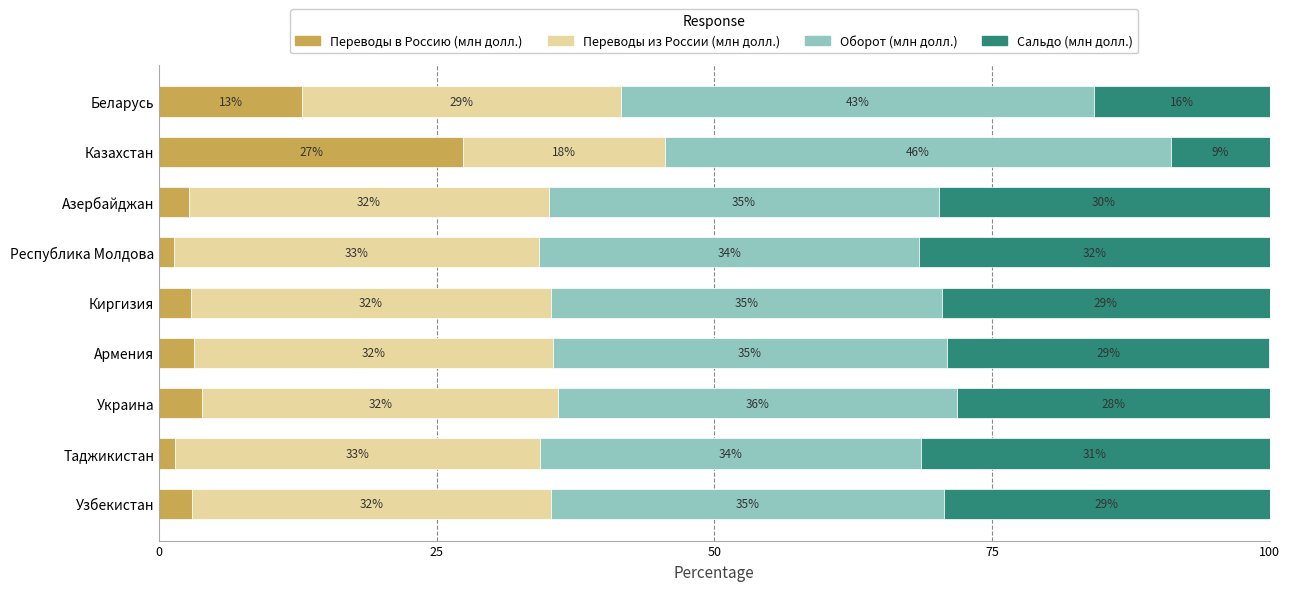

What is the difference between the maximum and minimum values in the Переводы в Россию (млн долл.) series?

26.1